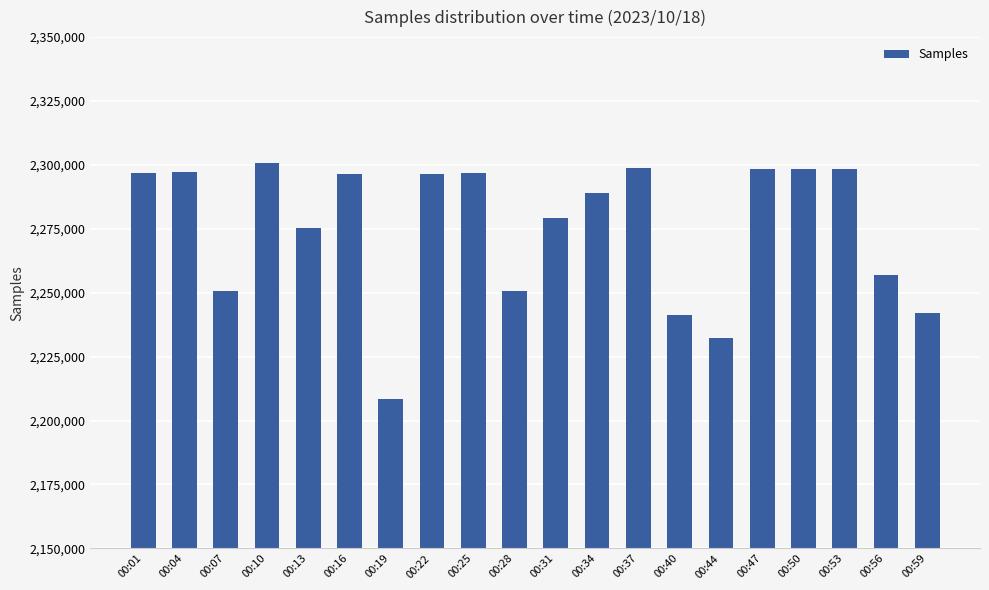

What is the ratio of the value at 00:13 to the value at 00:37?

1.0